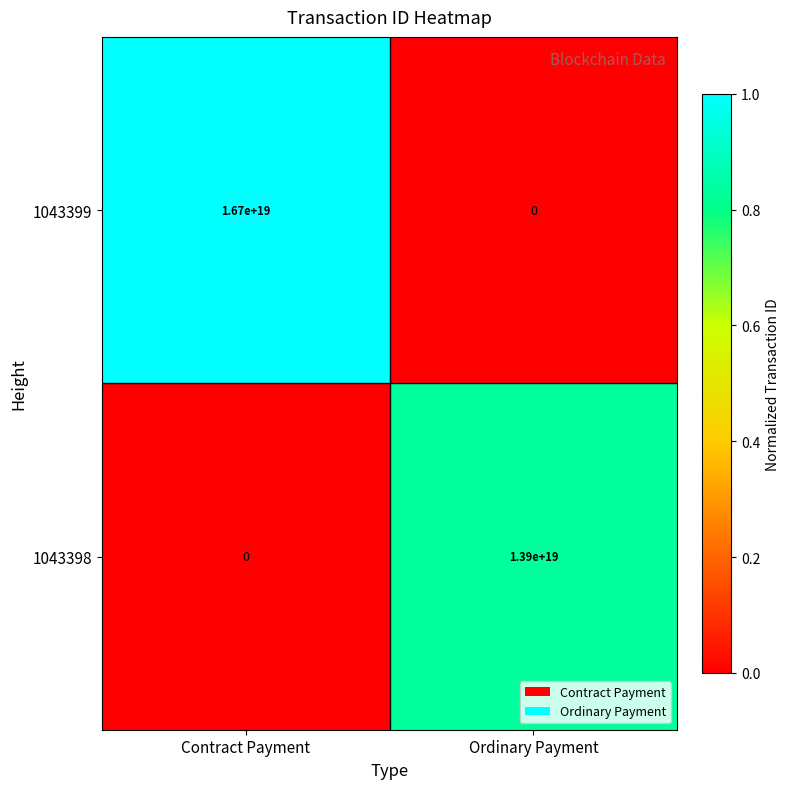

At which category does the chart reach its peak across all series?

Contract Payment